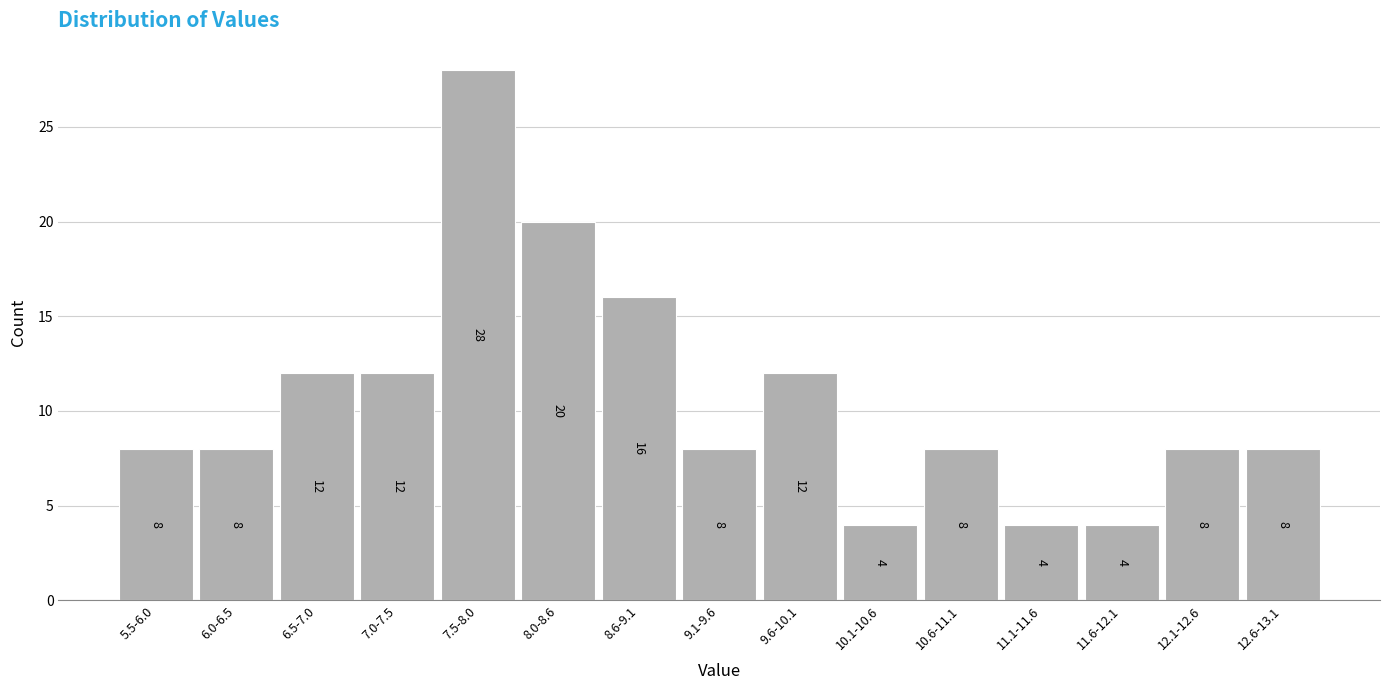

Reading left to right, what are all the values shown in this chart?

5.5-6.0=8	6.0-6.5=8	6.5-7.0=12	7.0-7.5=12	7.5-8.0=28	8.0-8.6=20	8.6-9.1=16	9.1-9.6=8	9.6-10.1=12	10.1-10.6=4	10.6-11.1=8	11.1-11.6=4	11.6-12.1=4	12.1-12.6=8	12.6-13.1=8